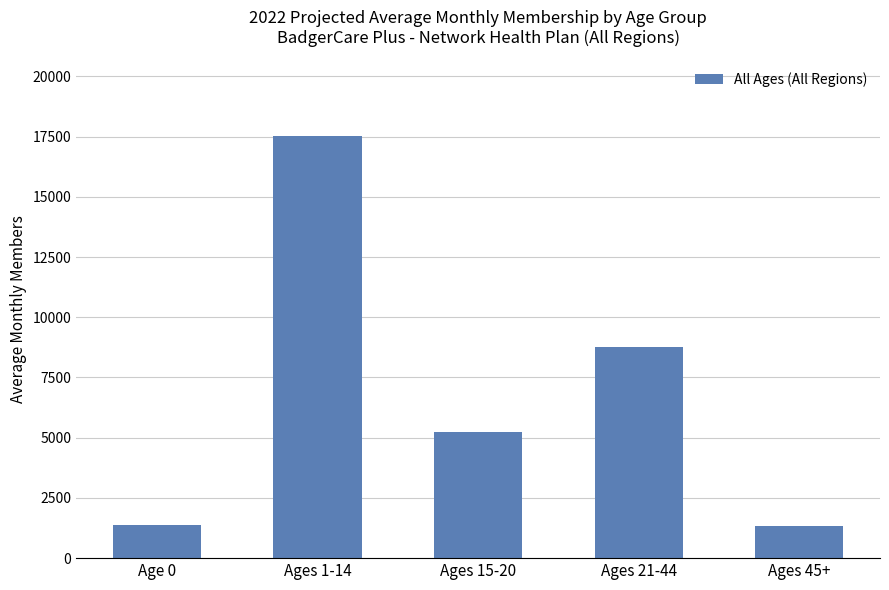

What is the smallest value displayed?

1343.3